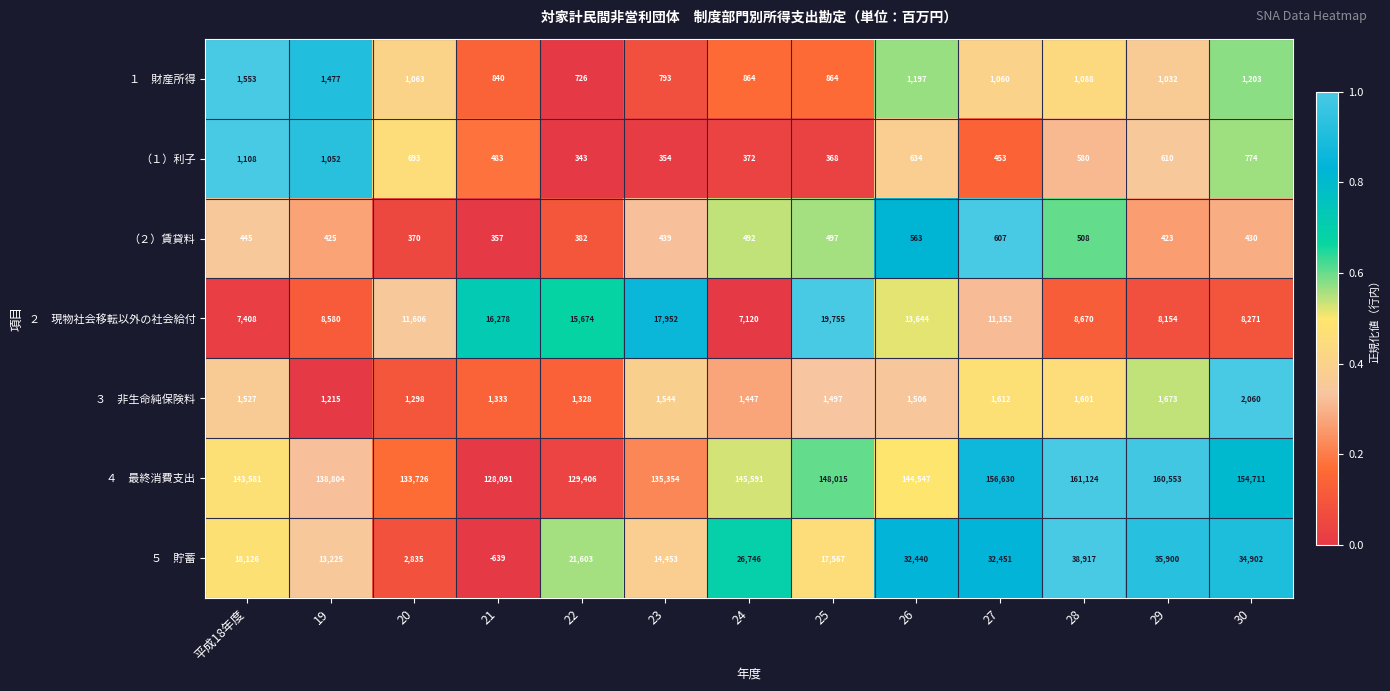

How many distinct data groups are displayed?

7